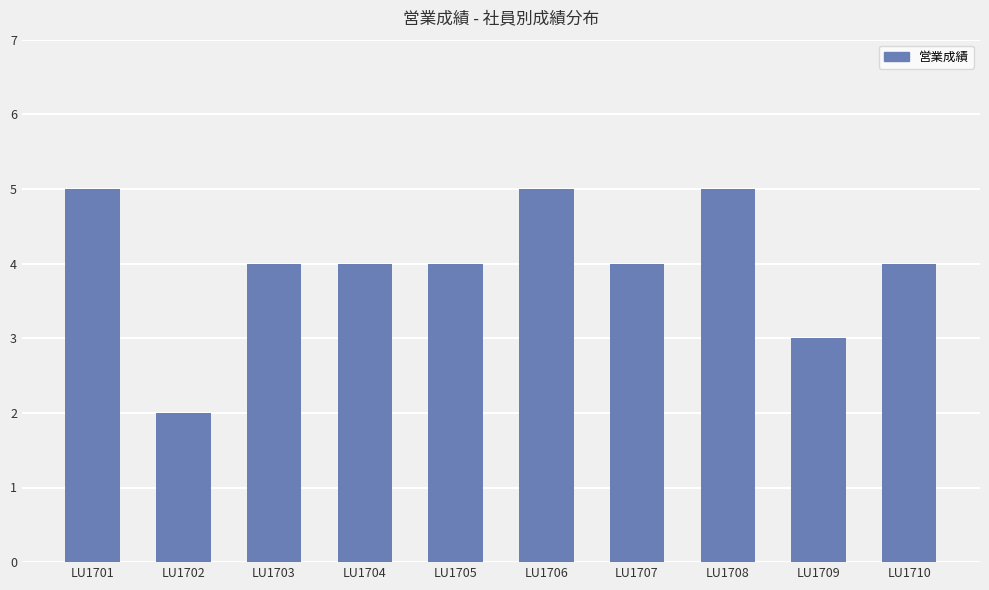

What is the value of the 6th bar from the left?

5